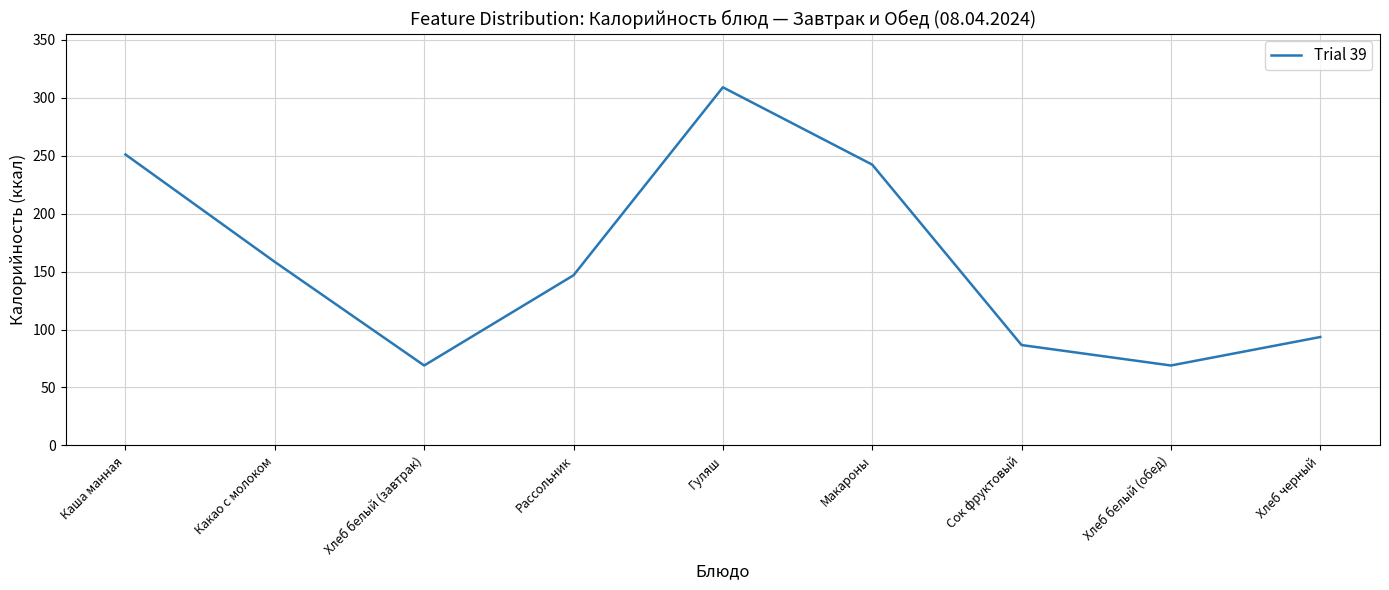

Is this an area chart (filled region under the line)?

No